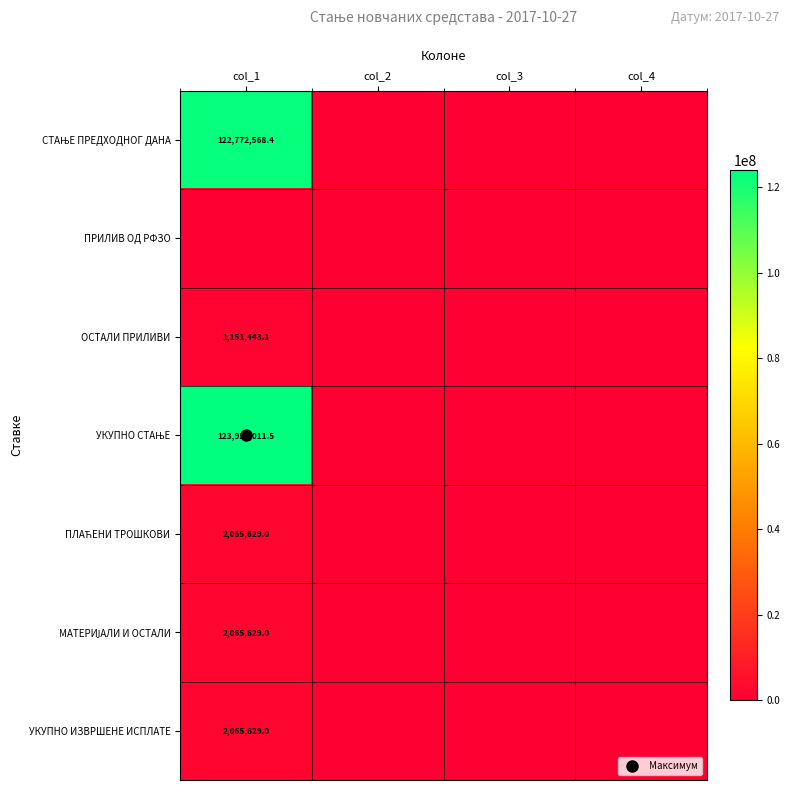

True or false: УКУПНО СТАЊЕ has a value of 123924011.5 at col_1.

True